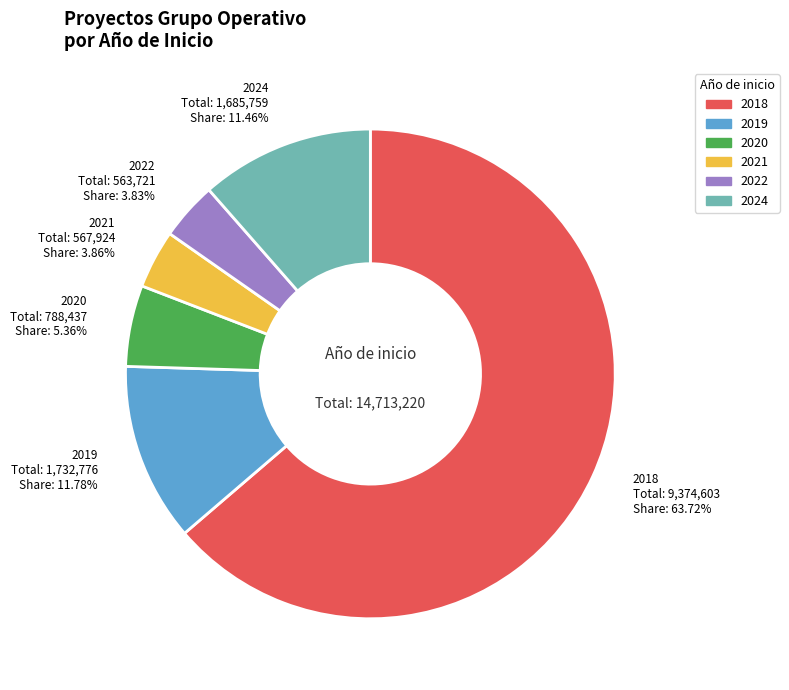

Is there a majority slice in this chart?

Yes